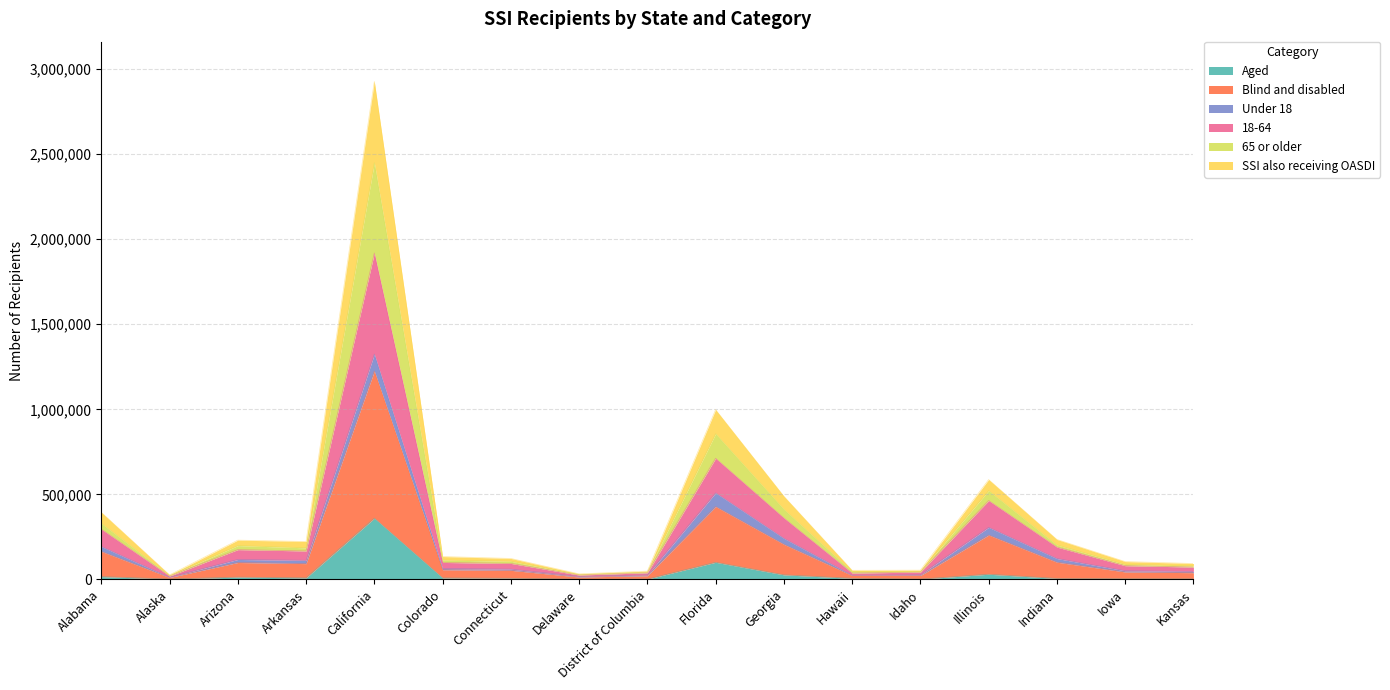

The value of 18-64 at Alabama is 114216. True or false?

False